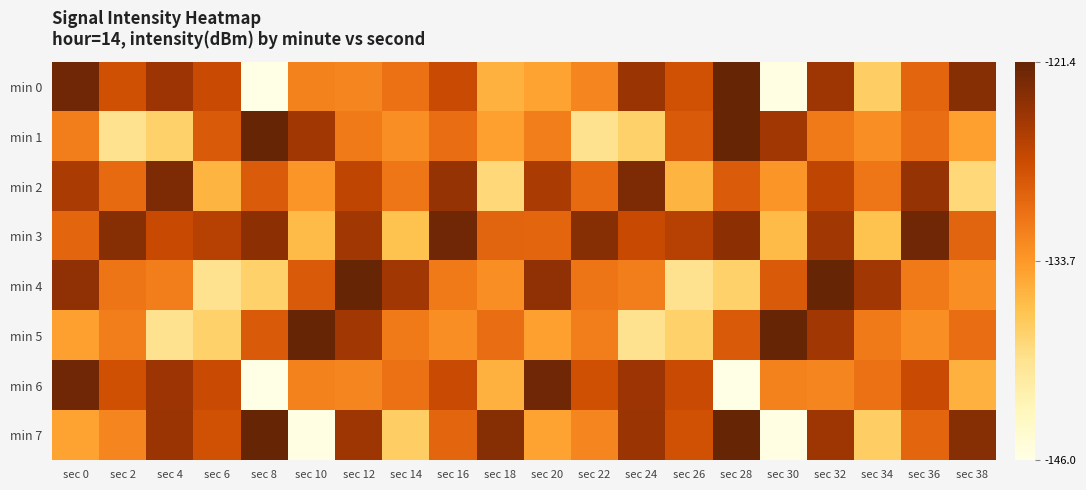

Reading left to right, transcribe all the data shown in this chart.

min 0: sec 0=-122.0	sec 2=-127.9	sec 4=-124.6	sec 6=-127.3	sec 8=-146.0	sec 10=-131.9	sec 12=-132.2	sec 14=-130.7	sec 16=-127.4	sec 18=-135.5	sec 20=-134.4	sec 22=-132.3	sec 24=-124.6	sec 26=-128.0	sec 28=-121.5	sec 30=-145.7	sec 32=-124.8	sec 34=-137.8	sec 36=-129.7	sec 38=-123.3
min 1: sec 0=-131.7	sec 2=-139.7	sec 4=-138.1	sec 6=-128.8	sec 8=-121.4	sec 10=-125.0	sec 12=-131.3	sec 14=-133.0	sec 16=-130.3	sec 18=-134.2	sec 20=-131.7	sec 22=-139.7	sec 24=-138.1	sec 26=-128.8	sec 28=-121.4	sec 30=-125.0	sec 32=-131.3	sec 34=-133.0	sec 36=-130.3	sec 38=-134.2
min 2: sec 0=-125.5	sec 2=-130.2	sec 4=-122.8	sec 6=-135.6	sec 8=-128.9	sec 10=-133.4	sec 12=-126.7	sec 14=-131.1	sec 16=-124.3	sec 18=-138.7	sec 20=-125.5	sec 22=-130.2	sec 24=-122.8	sec 26=-135.6	sec 28=-128.9	sec 30=-133.4	sec 32=-126.7	sec 34=-131.1	sec 36=-124.3	sec 38=-138.7
min 3: sec 0=-129.7	sec 2=-123.3	sec 4=-127.3	sec 6=-126.2	sec 8=-123.7	sec 10=-136.1	sec 12=-125.0	sec 14=-136.7	sec 16=-122.0	sec 18=-129.6	sec 20=-129.7	sec 22=-123.3	sec 24=-127.3	sec 26=-126.2	sec 28=-123.7	sec 30=-136.1	sec 32=-125.0	sec 34=-136.7	sec 36=-122.0	sec 38=-129.6
min 4: sec 0=-123.9	sec 2=-131.1	sec 4=-131.7	sec 6=-139.7	sec 8=-138.1	sec 10=-128.8	sec 12=-121.4	sec 14=-125.0	sec 16=-131.3	sec 18=-133.0	sec 20=-123.9	sec 22=-131.1	sec 24=-131.7	sec 26=-139.7	sec 28=-138.1	sec 30=-128.8	sec 32=-121.4	sec 34=-125.0	sec 36=-131.3	sec 38=-133.0
min 5: sec 0=-134.2	sec 2=-131.7	sec 4=-139.7	sec 6=-138.1	sec 8=-128.8	sec 10=-121.4	sec 12=-125.0	sec 14=-131.3	sec 16=-133.0	sec 18=-130.3	sec 20=-134.2	sec 22=-131.7	sec 24=-139.7	sec 26=-138.1	sec 28=-128.8	sec 30=-121.4	sec 32=-125.0	sec 34=-131.3	sec 36=-133.0	sec 38=-130.3
min 6: sec 0=-122.0	sec 2=-127.9	sec 4=-124.6	sec 6=-127.3	sec 8=-146.0	sec 10=-131.9	sec 12=-132.2	sec 14=-130.7	sec 16=-127.4	sec 18=-135.5	sec 20=-122.0	sec 22=-127.9	sec 24=-124.6	sec 26=-127.3	sec 28=-146.0	sec 30=-131.9	sec 32=-132.2	sec 34=-130.7	sec 36=-127.4	sec 38=-135.5
min 7: sec 0=-134.4	sec 2=-132.3	sec 4=-124.6	sec 6=-128.0	sec 8=-121.5	sec 10=-145.7	sec 12=-124.8	sec 14=-137.8	sec 16=-129.7	sec 18=-123.3	sec 20=-134.4	sec 22=-132.3	sec 24=-124.6	sec 26=-128.0	sec 28=-121.5	sec 30=-145.7	sec 32=-124.8	sec 34=-137.8	sec 36=-129.7	sec 38=-123.3